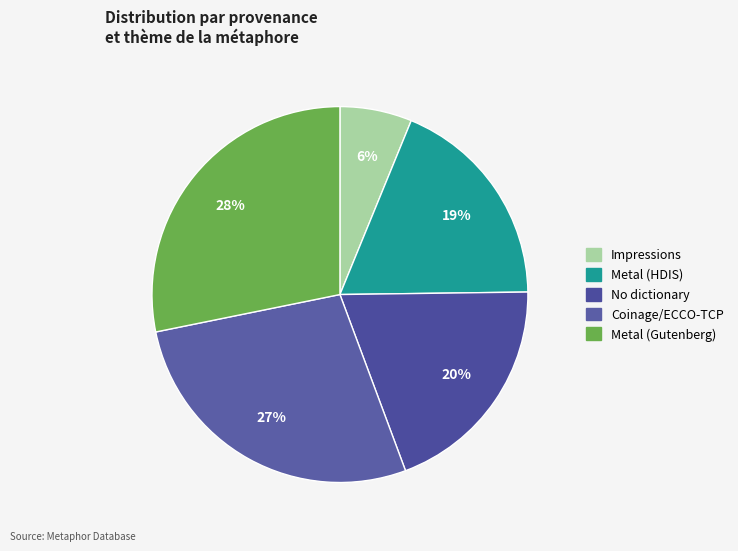

How many slices are in this pie chart?

5